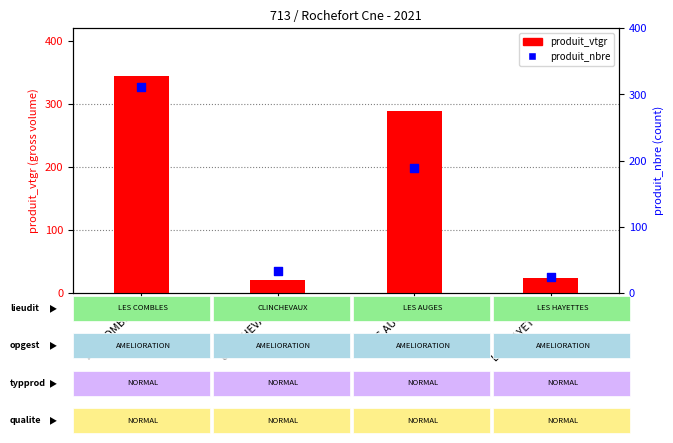

Which series contains the highest Y value?

produit_vtgr